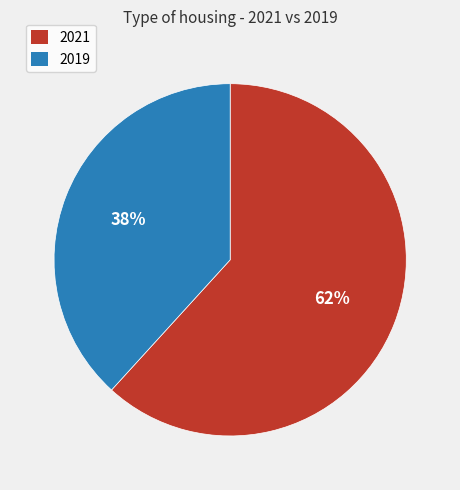

Count the number of slices in the pie.

2